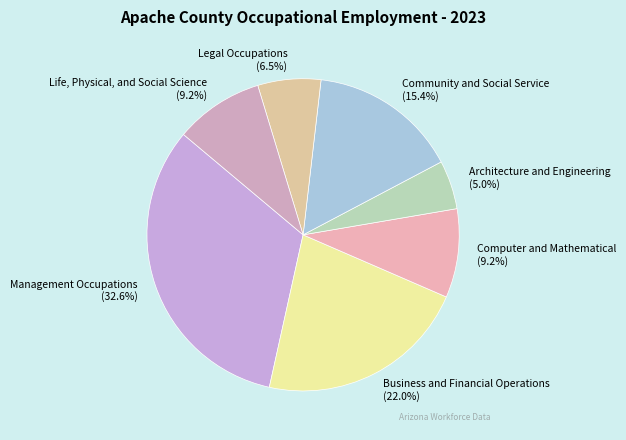

Which slice is the smallest?

Architecture and Engineering